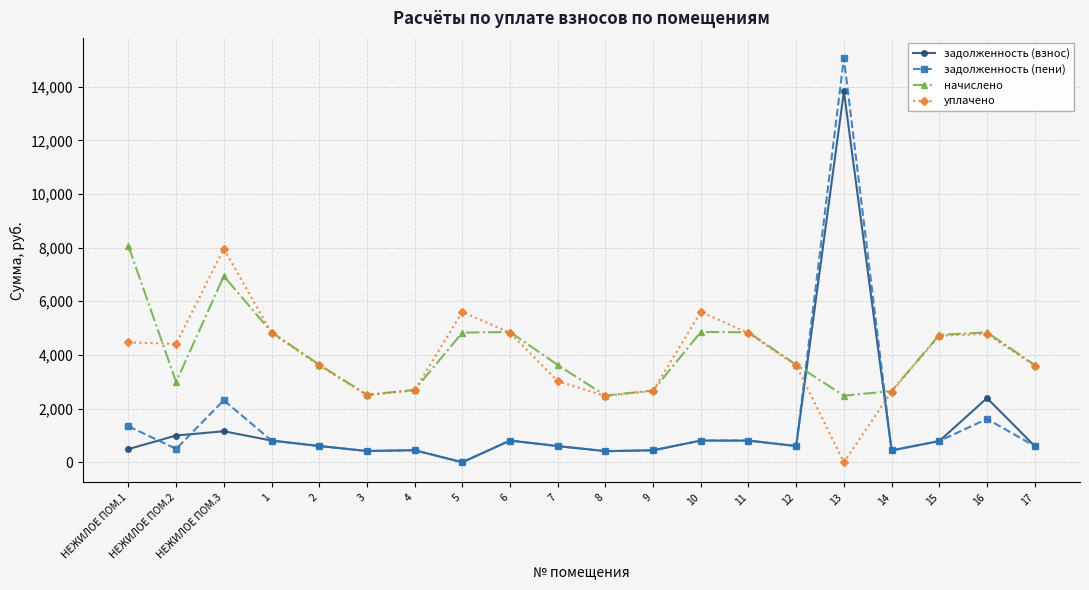

What is the total value across all series at 3?

5858.9